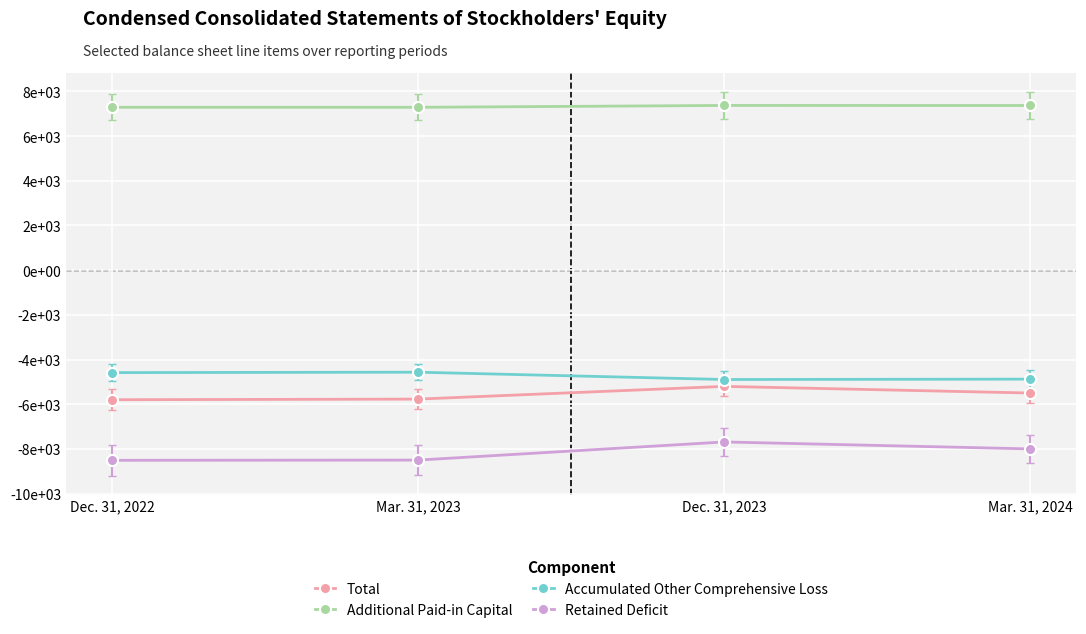

Which label corresponds to the largest value in the chart?

Dec. 31, 2023